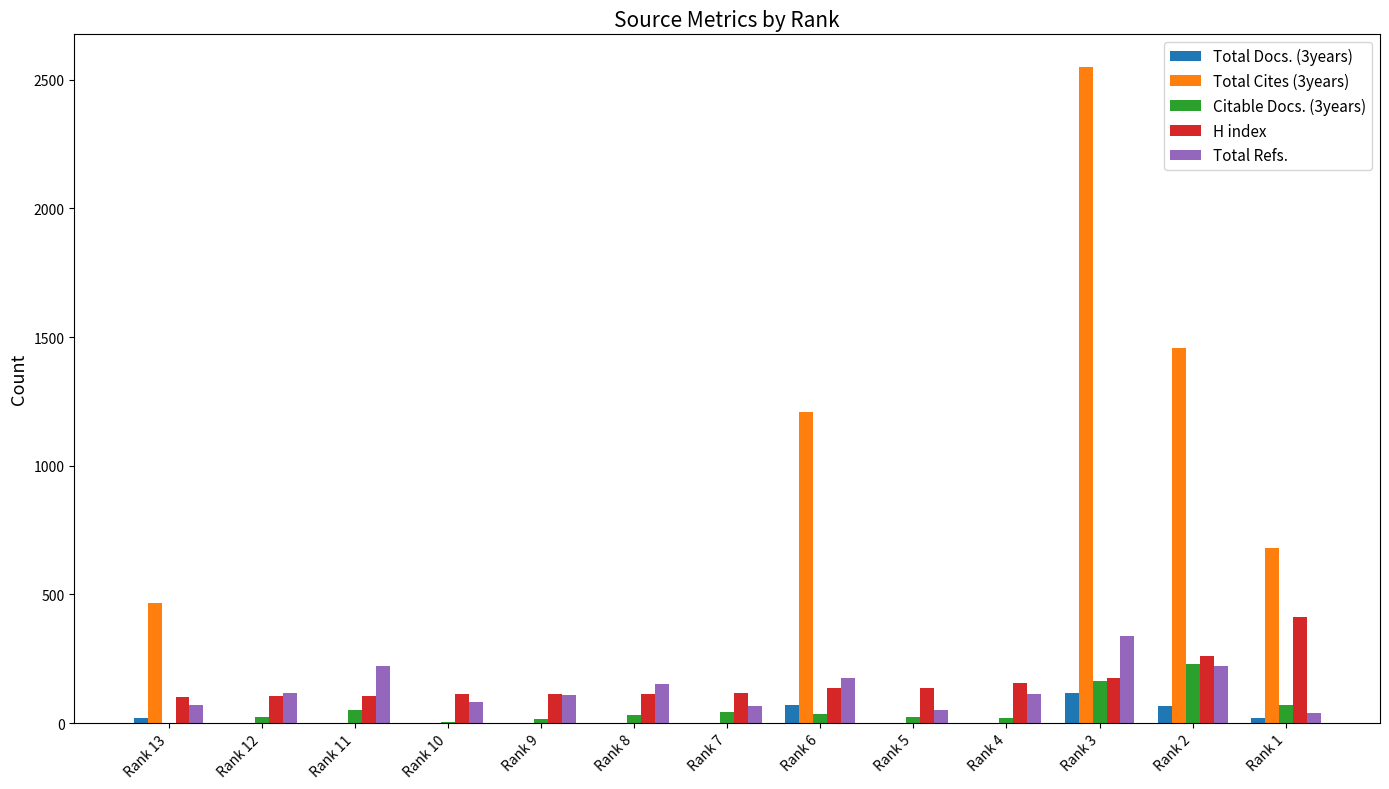

Which series has the largest total across all categories?

Total Cites (3years)